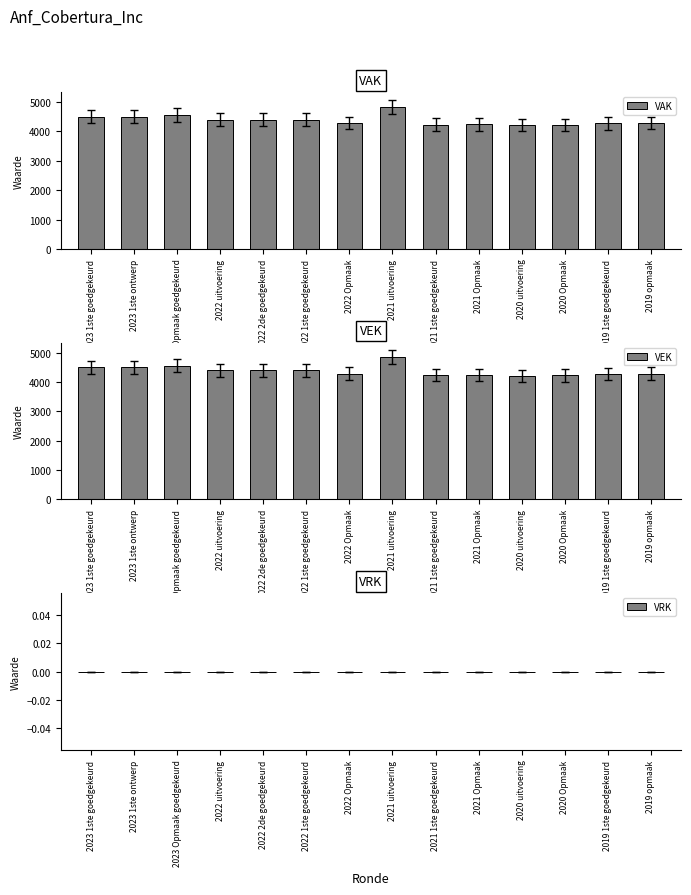

How many distinct data groups are displayed?

3